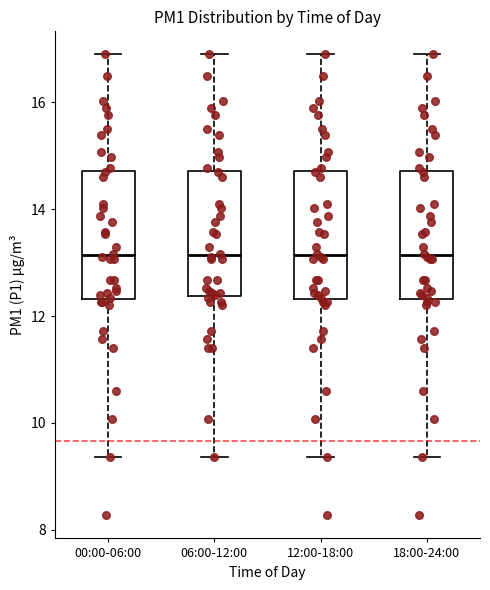

Reading left to right, read every box against the y-axis: the position of its median line, the range the box covers, and the ends of its whiskers. The values are not printed on the chart, so give them approximately, as read against the axis.

00:00-06:00: median 13.2, box 12.4 to 14.8, whiskers 9.4 to 17.0
06:00-12:00: median 13.2, box 12.4 to 14.8, whiskers 9.4 to 17.0
12:00-18:00: median 13.2, box 12.4 to 14.8, whiskers 9.4 to 17.0
18:00-24:00: median 13.2, box 12.4 to 14.8, whiskers 9.4 to 17.0